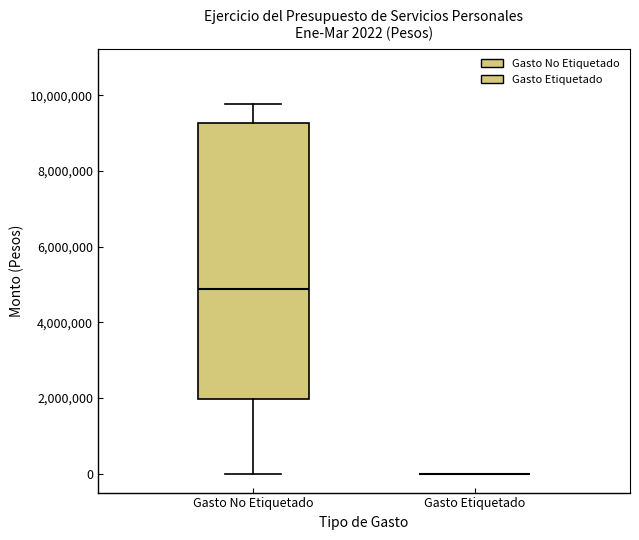

Which box is the tallest, from its lower edge to its upper edge?

Gasto No Etiquetado